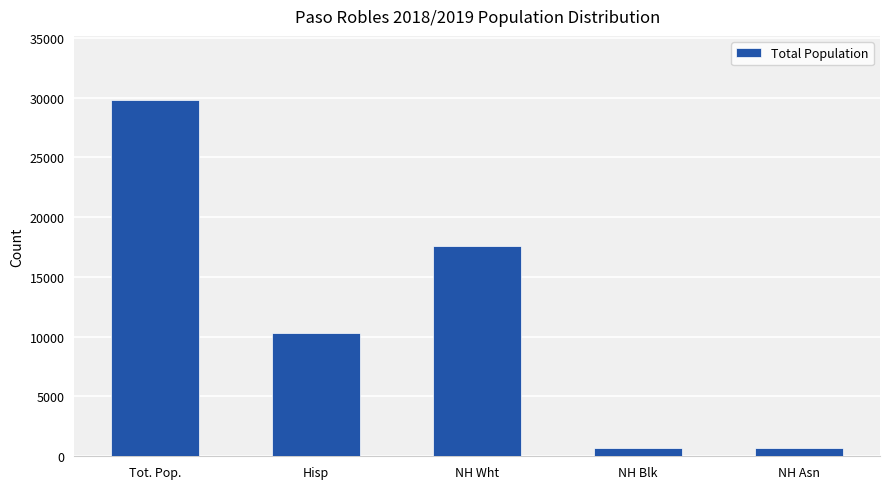

Which has a higher value, NH Wht or NH Blk?

NH Wht